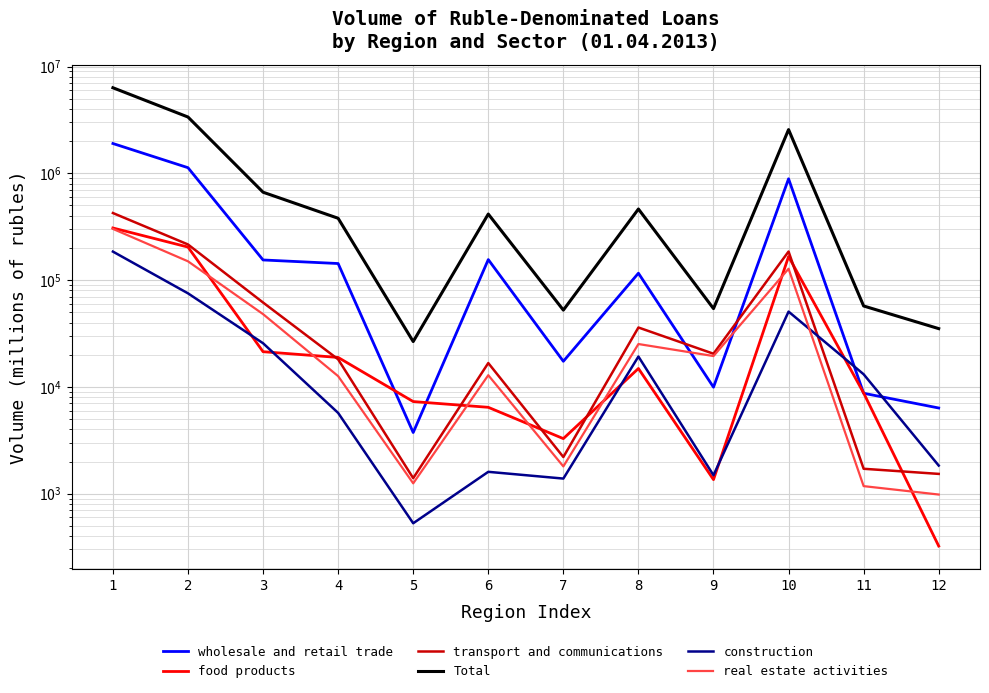

What is the minimum value shown in the chart?

323